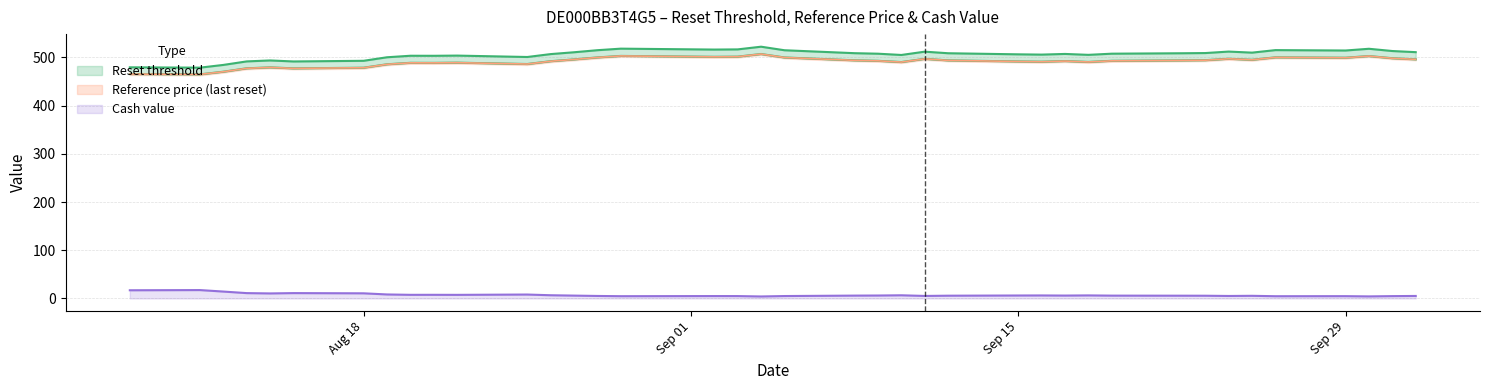

The Cash value series shows 4.8 at Sep 29. True or false?

True